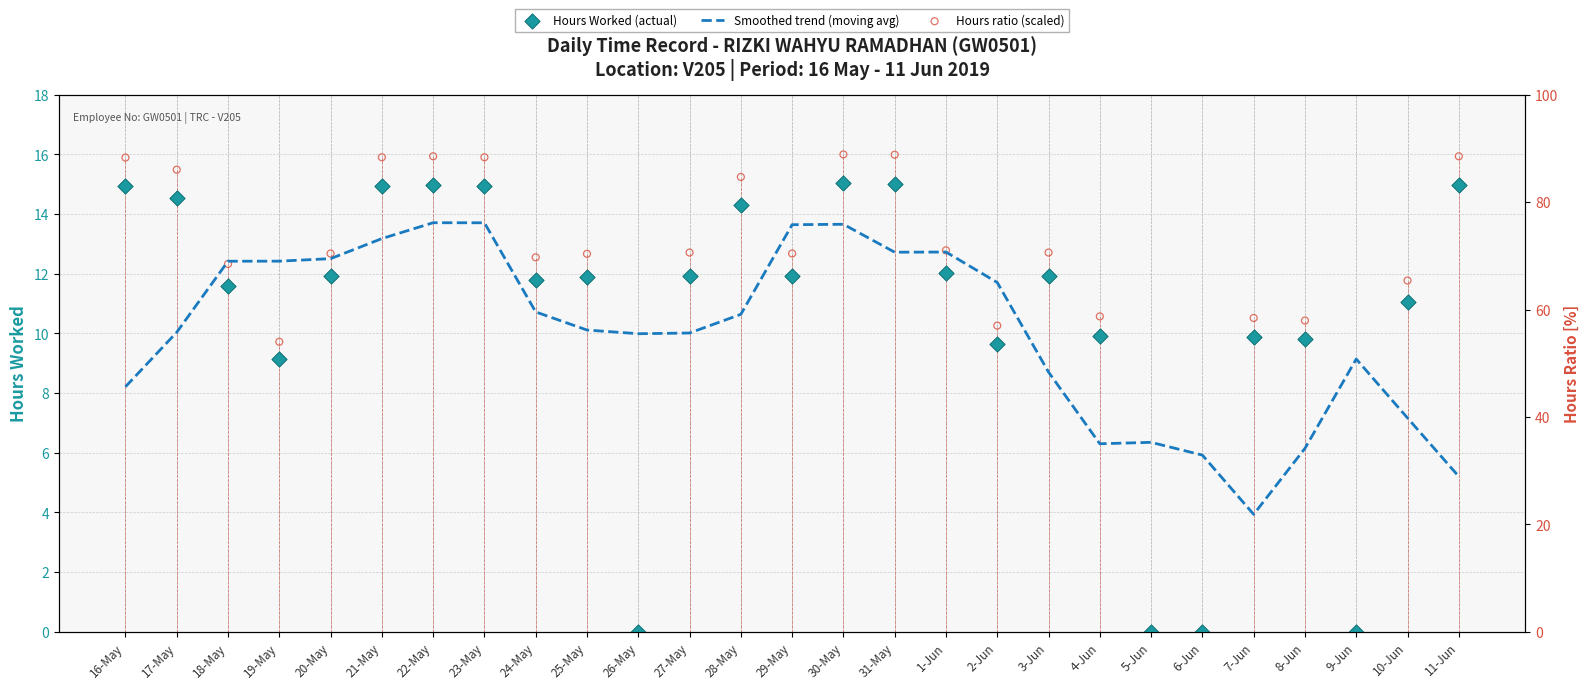

Which series contains the lowest Y value?

Hours Worked (actual)